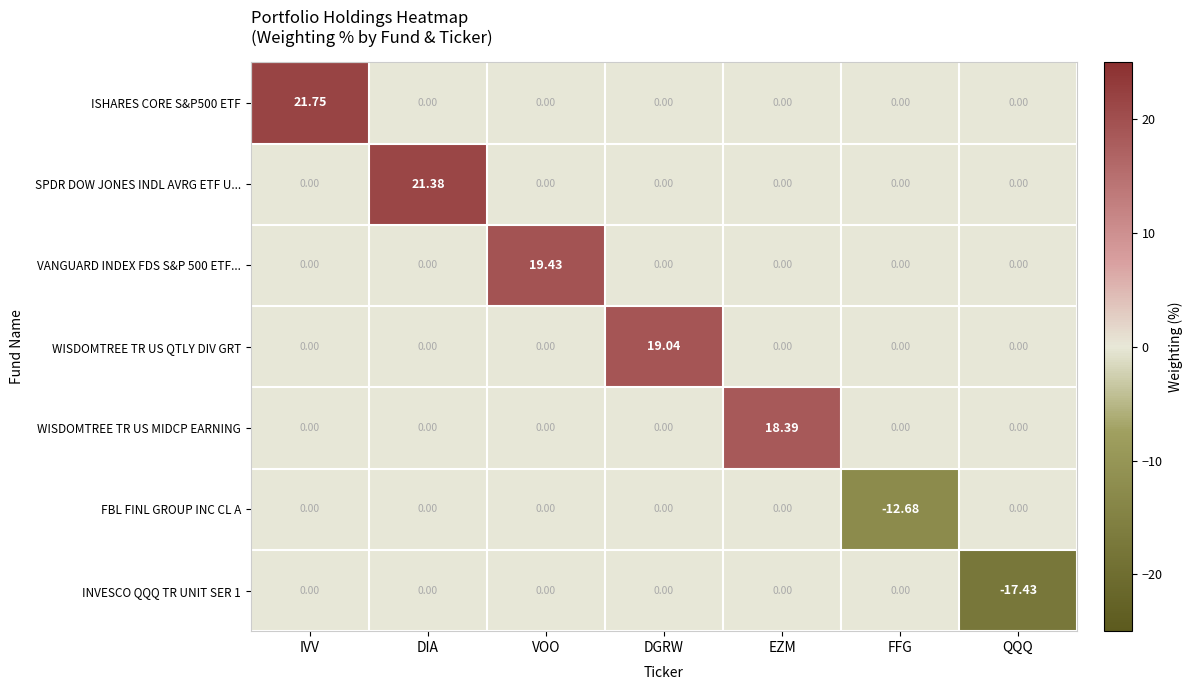

Which series changed the most between DIA and EZM?

SPDR DOW JONES INDL AVRG ETF U...